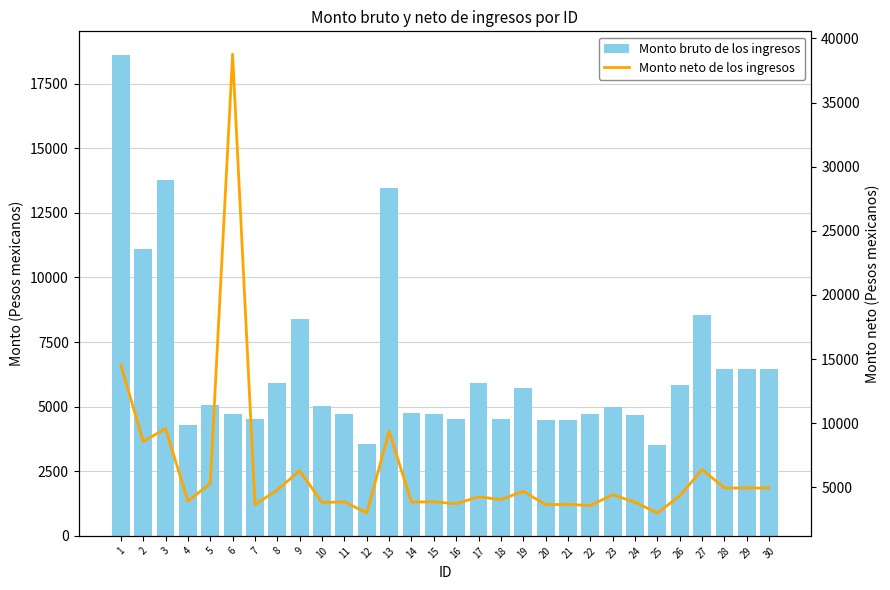

What is the spread (max minus min) of values at 15?

858.3